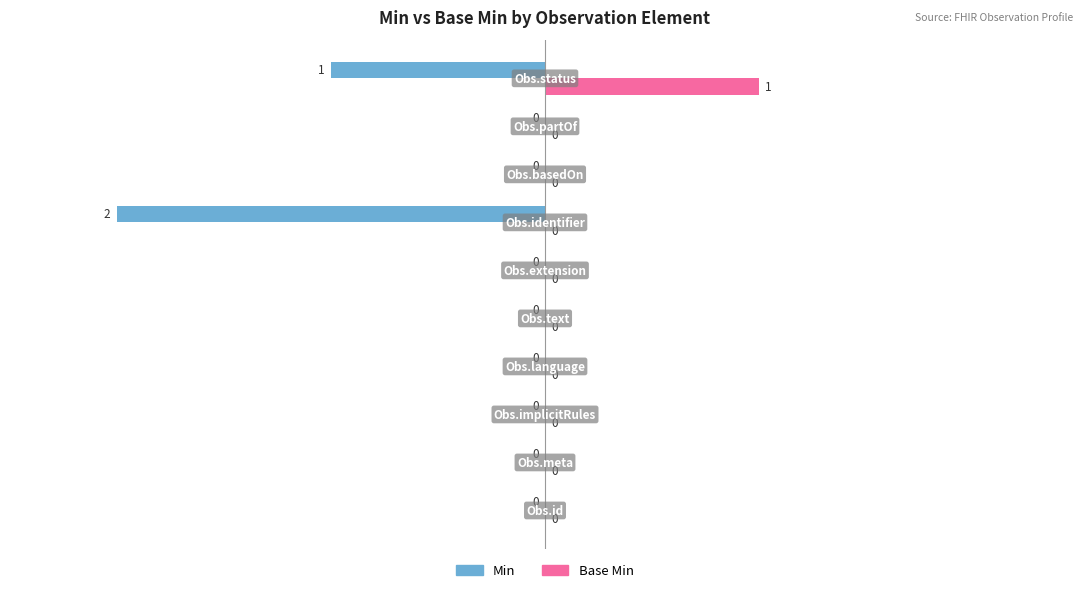

How many Min values are between 0 and 1?

8